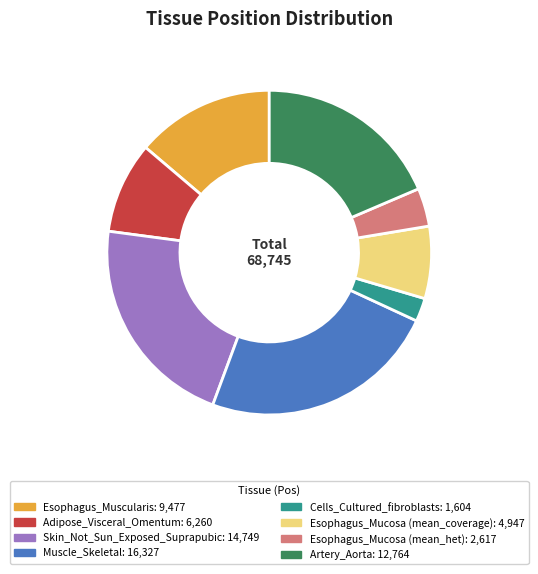

Which slice is the smallest?

Cells_Cultured_fibroblasts